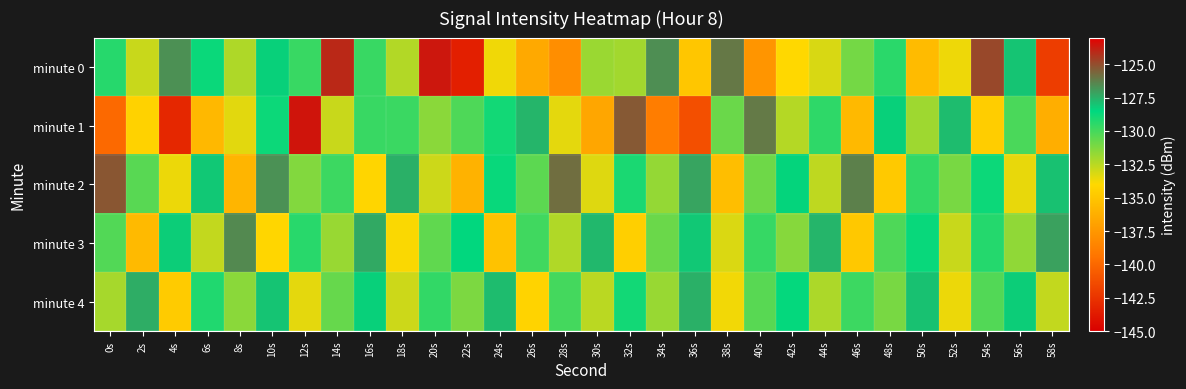

At which category is the sum across all series the highest?

10s